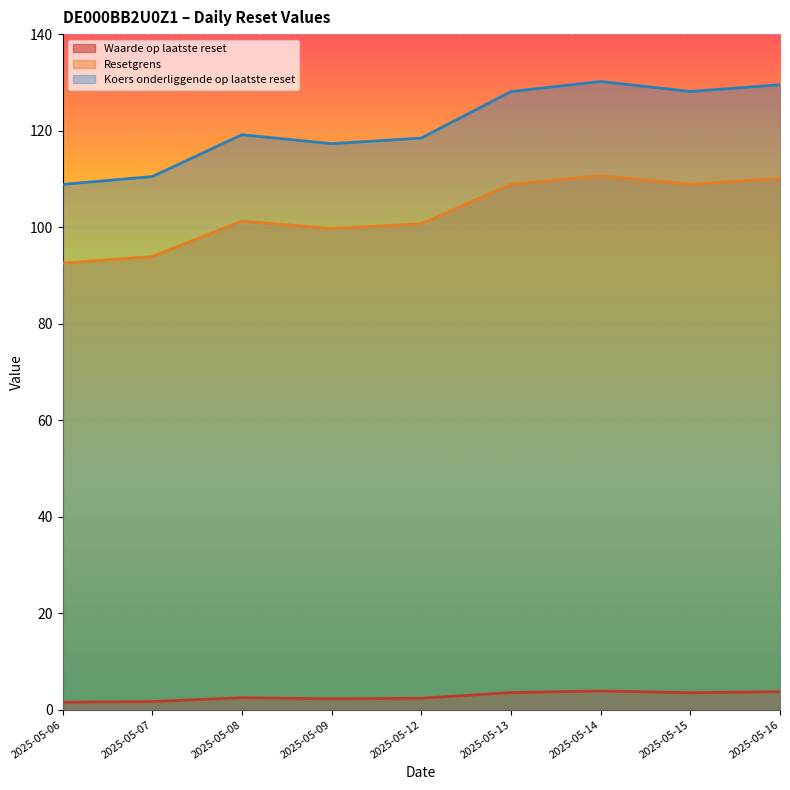

True or false: Waarde op laatste reset and Resetgrens intersect in this chart.

False